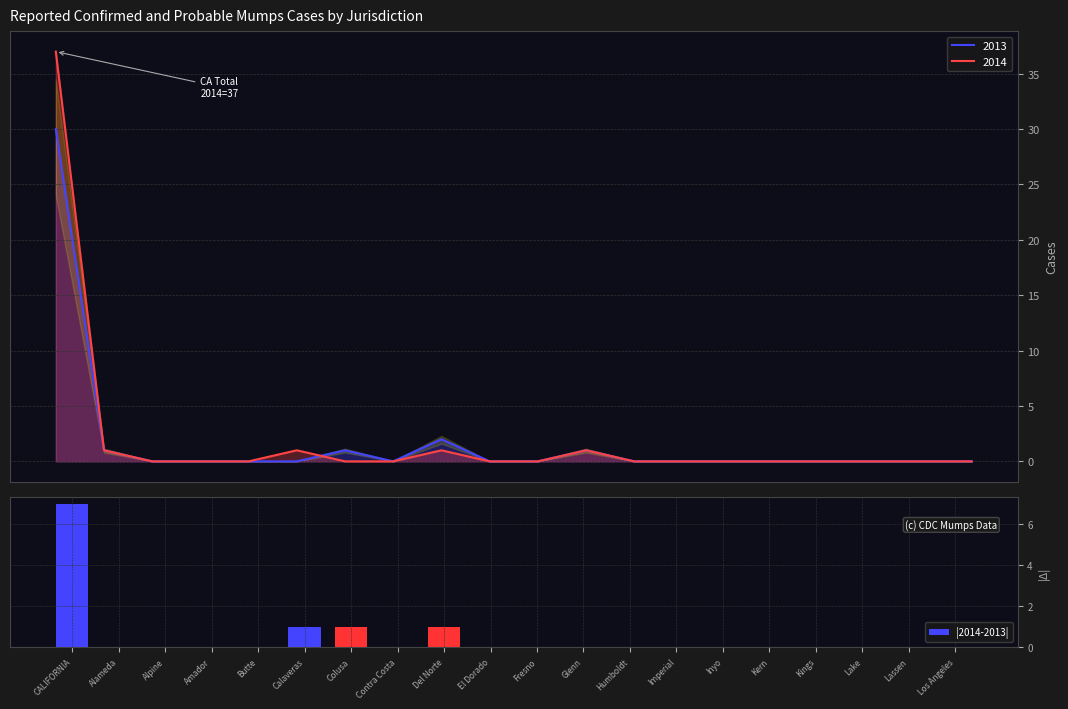

Does the chart contain stacked bars?

No